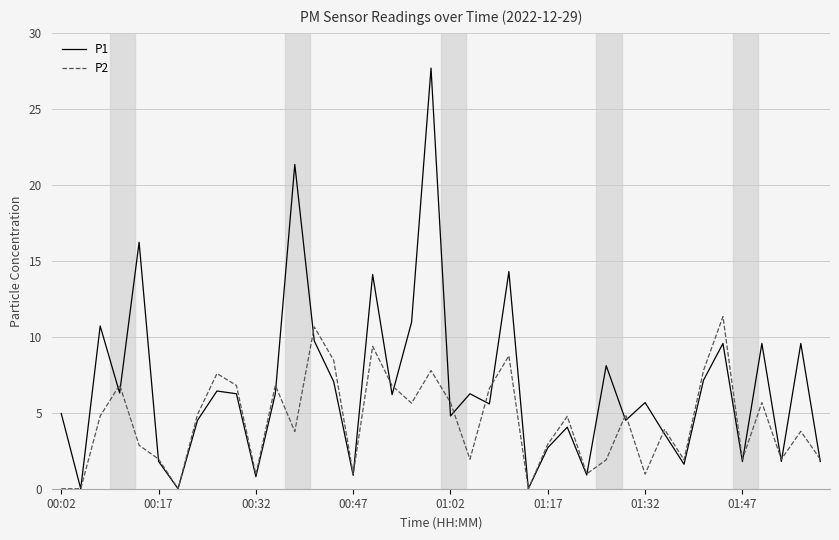

Which series has the widest spread of values?

P1